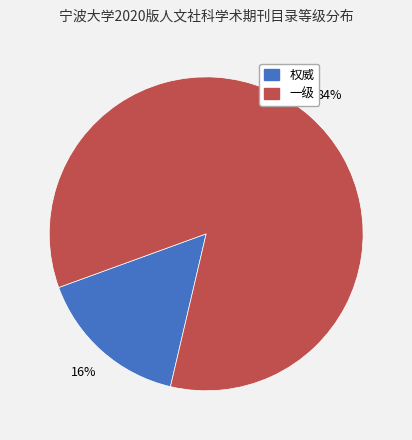

Which category has the biggest portion of the pie?

一级